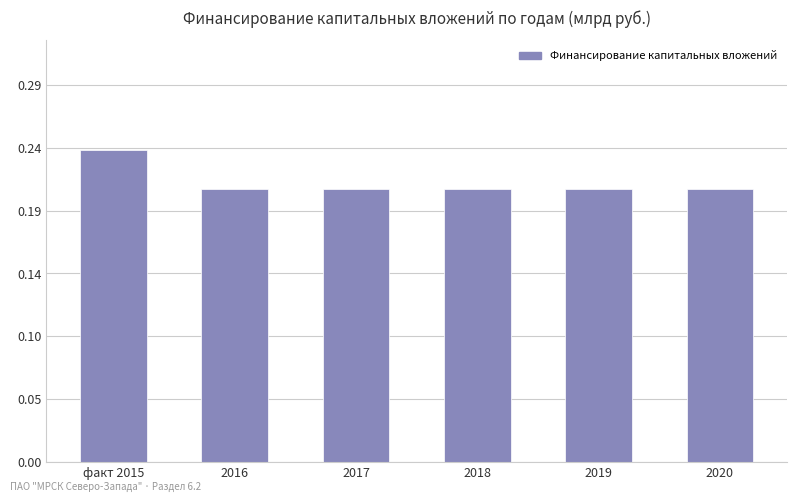

List the labels in order of value, largest first.

факт 2015, 2016, 2017, 2018, 2019, 2020